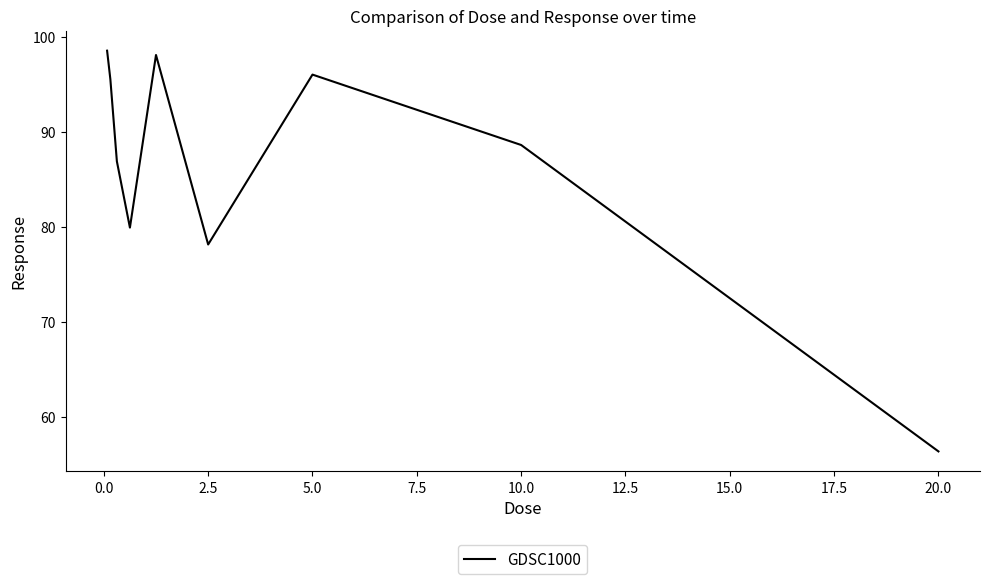

What is the difference between the maximum and minimum values?

42.2